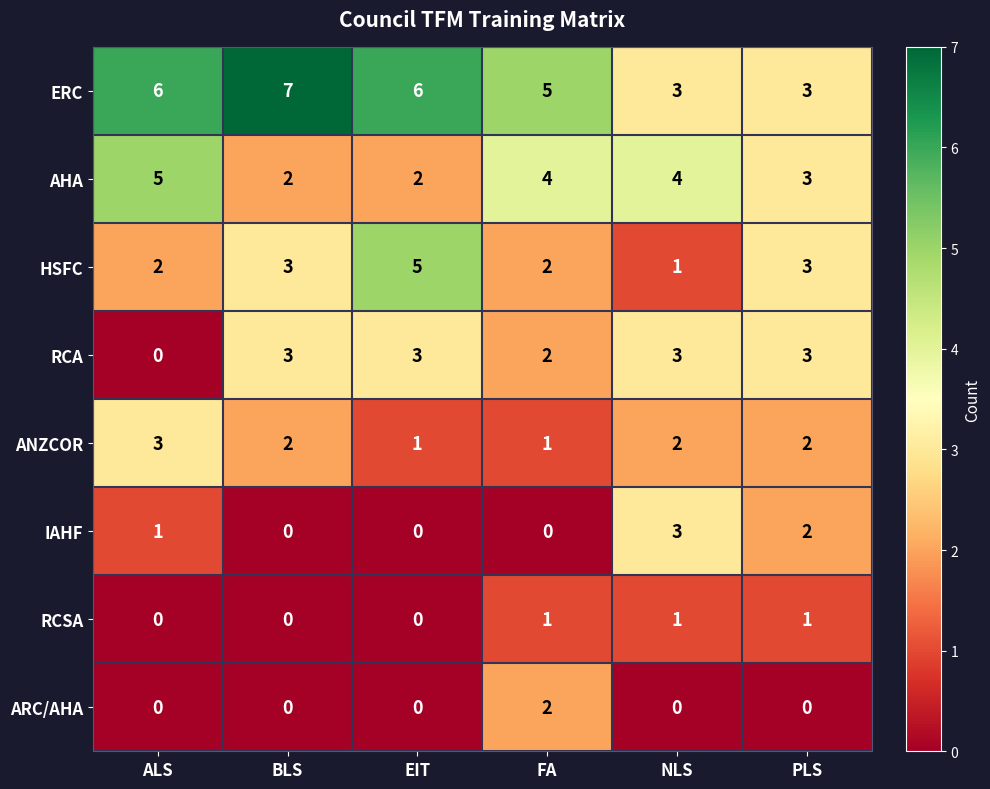

What is the sum of the RCA values at ALS and NLS?

3